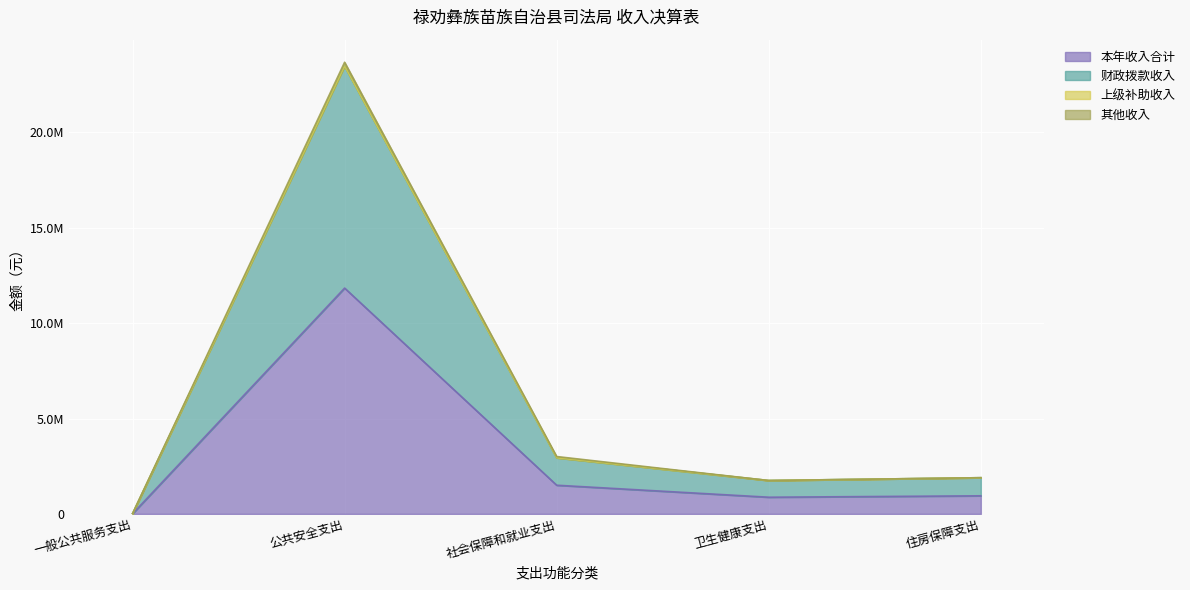

At which category is the sum across all series the highest?

公共安全支出